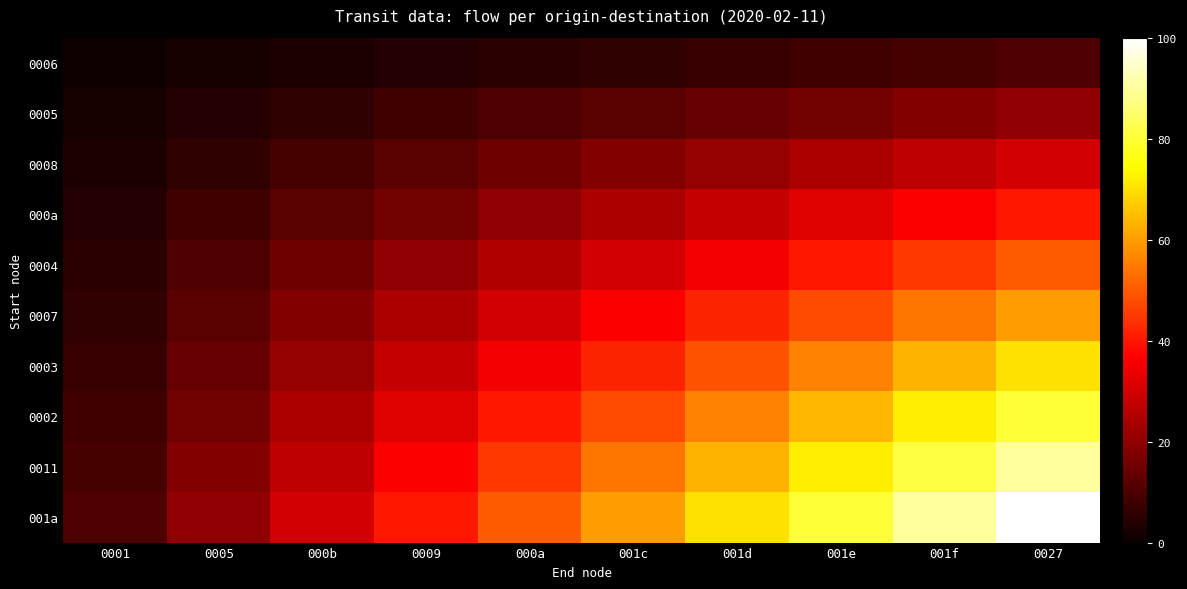

Reading left to right, list all the values displayed in this chart.

0006: 0001=1	0005=2	000b=3	0009=4	000a=5	001c=6	001d=7	001e=8	001f=9	0027=10
0005: 0001=2	0005=4	000b=6	0009=8	000a=10	001c=12	001d=14	001e=16	001f=18	0027=20
0008: 0001=3	0005=6	000b=9	0009=12	000a=15	001c=18	001d=21	001e=24	001f=27	0027=30
000a: 0001=4	0005=8	000b=12	0009=16	000a=20	001c=24	001d=28	001e=32	001f=36	0027=40
0004: 0001=5	0005=10	000b=15	0009=20	000a=25	001c=30	001d=35	001e=40	001f=45	0027=50
0007: 0001=6	0005=12	000b=18	0009=24	000a=30	001c=36	001d=42	001e=48	001f=54	0027=60
0003: 0001=7	0005=14	000b=21	0009=28	000a=35	001c=42	001d=49	001e=56	001f=63	0027=70
0002: 0001=8	0005=16	000b=24	0009=32	000a=40	001c=48	001d=56	001e=64	001f=72	0027=80
0011: 0001=9	0005=18	000b=27	0009=36	000a=45	001c=54	001d=63	001e=72	001f=81	0027=90
001a: 0001=10	0005=20	000b=30	0009=40	000a=50	001c=60	001d=70	001e=80	001f=90	0027=100